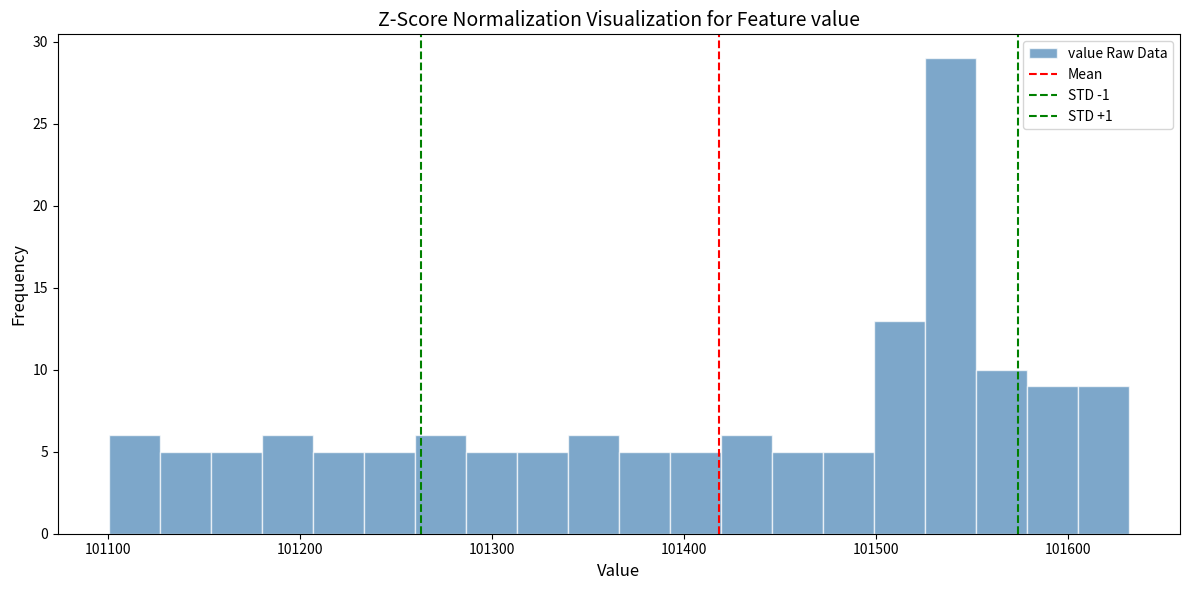

Read against the x-axis, roughly where is the centre of the tallest bar?

101540